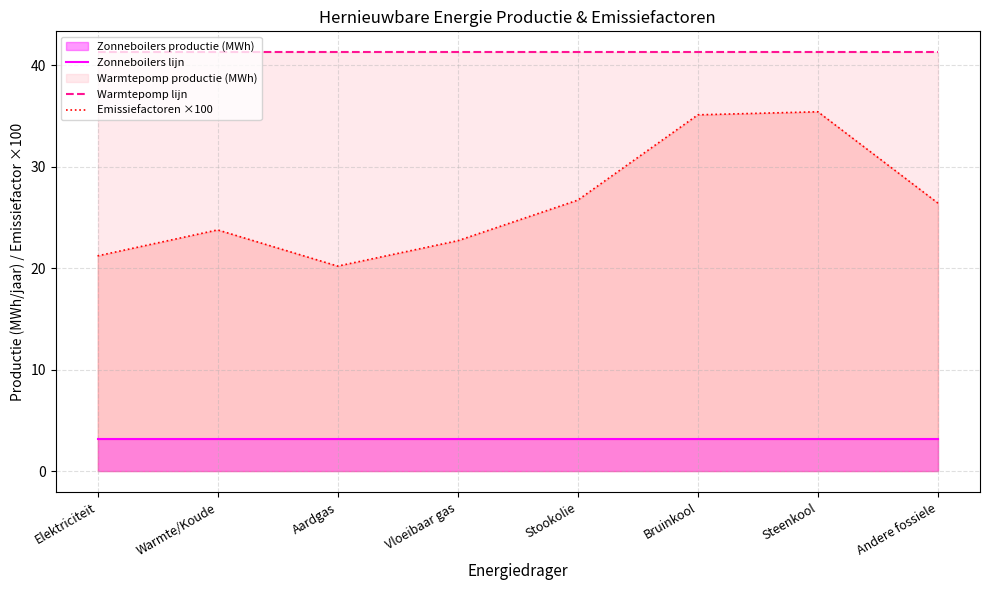

True or false: Zonneboilers lijn has more than 0 points higher than both neighbors.

False